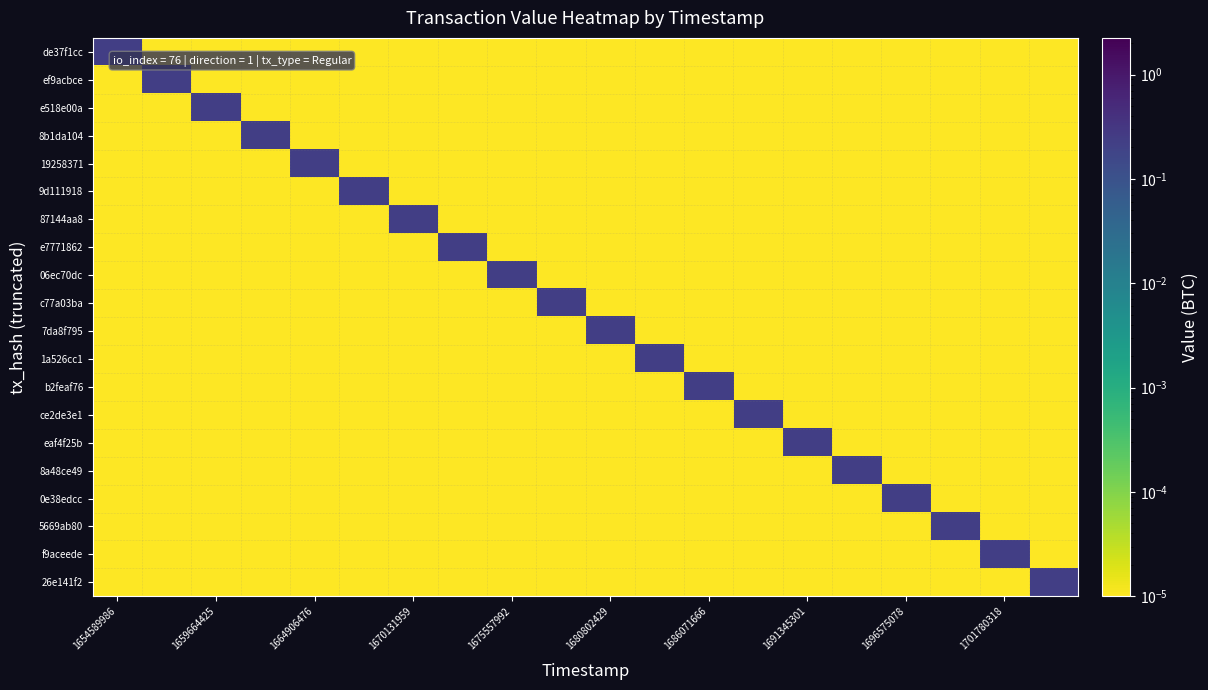

Count the number of categories in the chart.

20